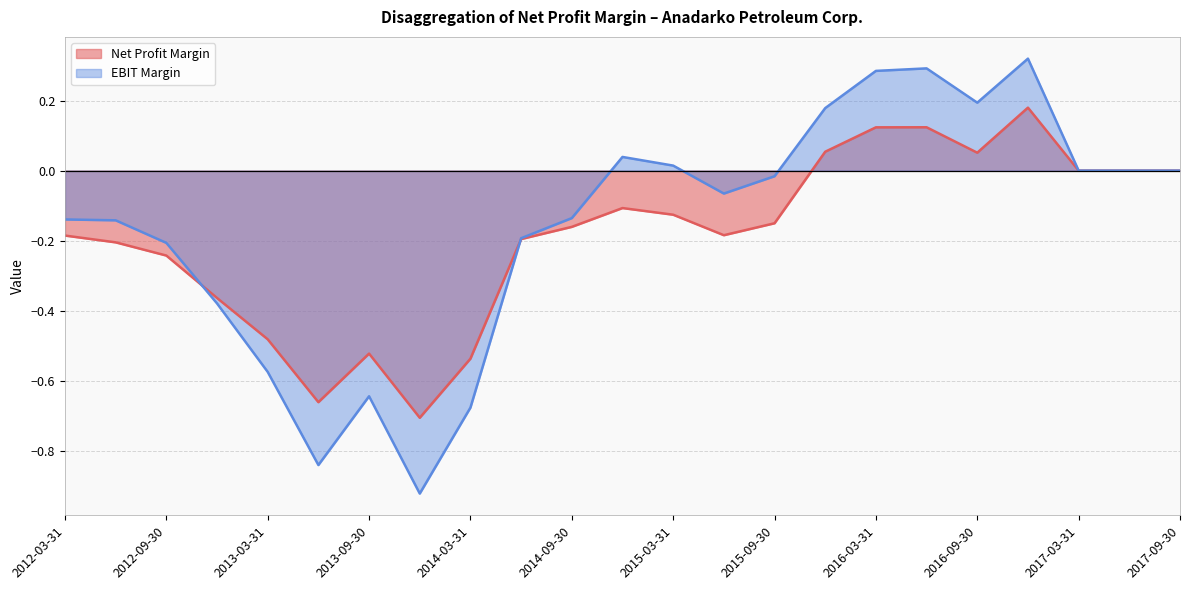

Is the value of EBIT Margin at 2016-12-31 greater than the value of Net Profit Margin at 2017-09-30?

Yes